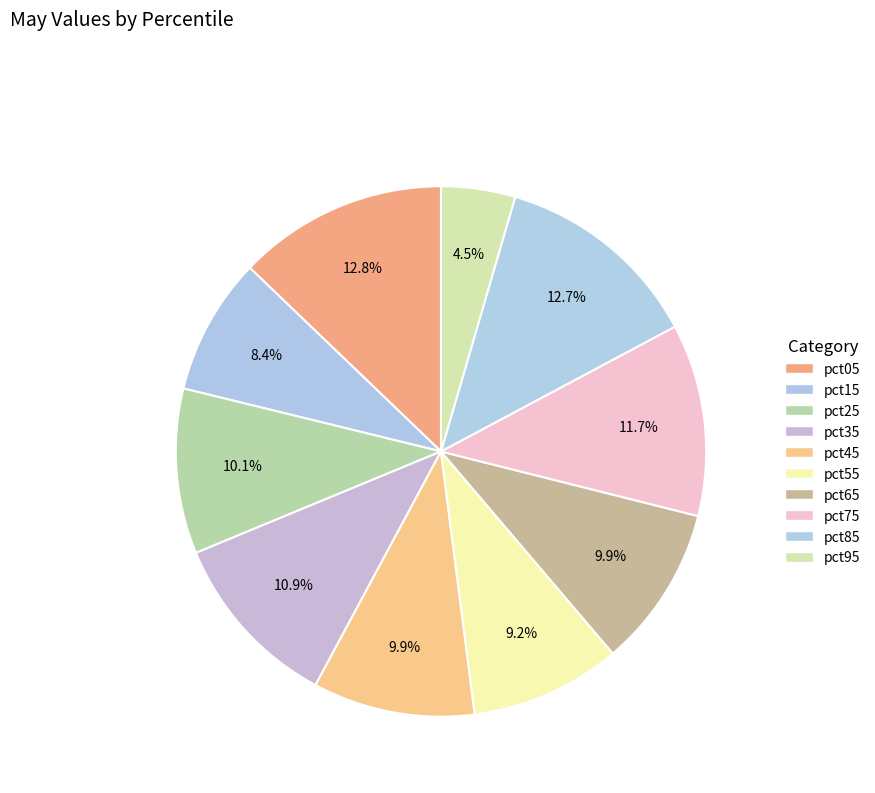

Which slice is the smallest?

pct95